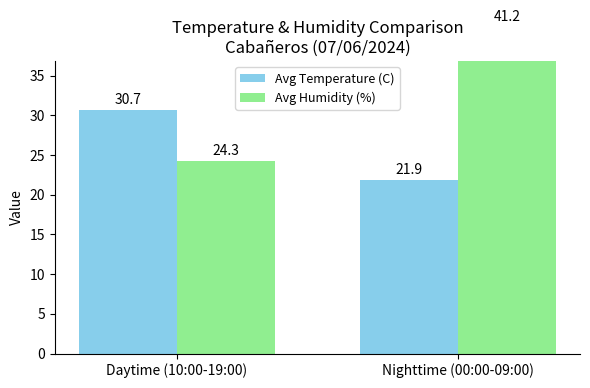

What are all the series names shown in the legend?

Avg Temperature (C), Avg Humidity (%)